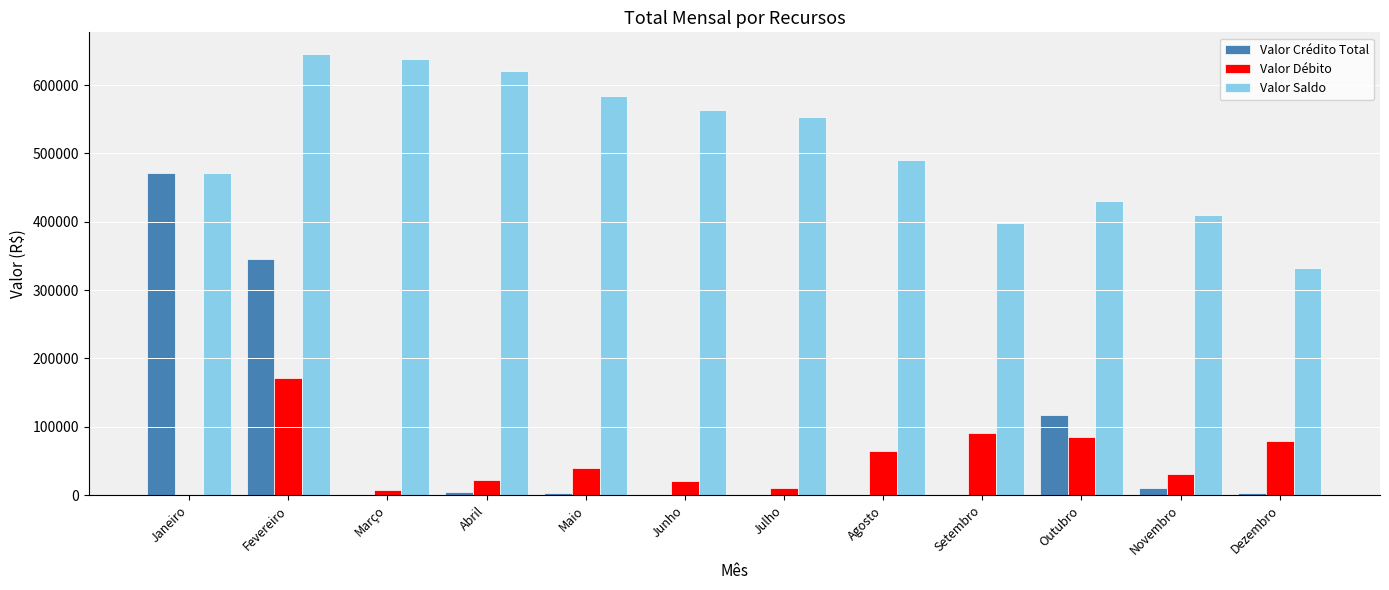

Is it true that Valor Crédito Total equals 9707.1 at Novembro?

True